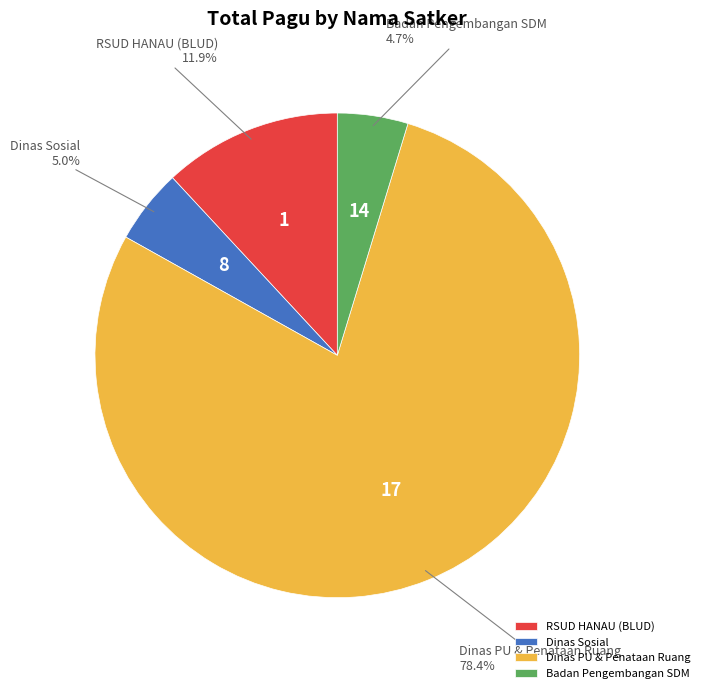

How many segments does this pie chart have?

4